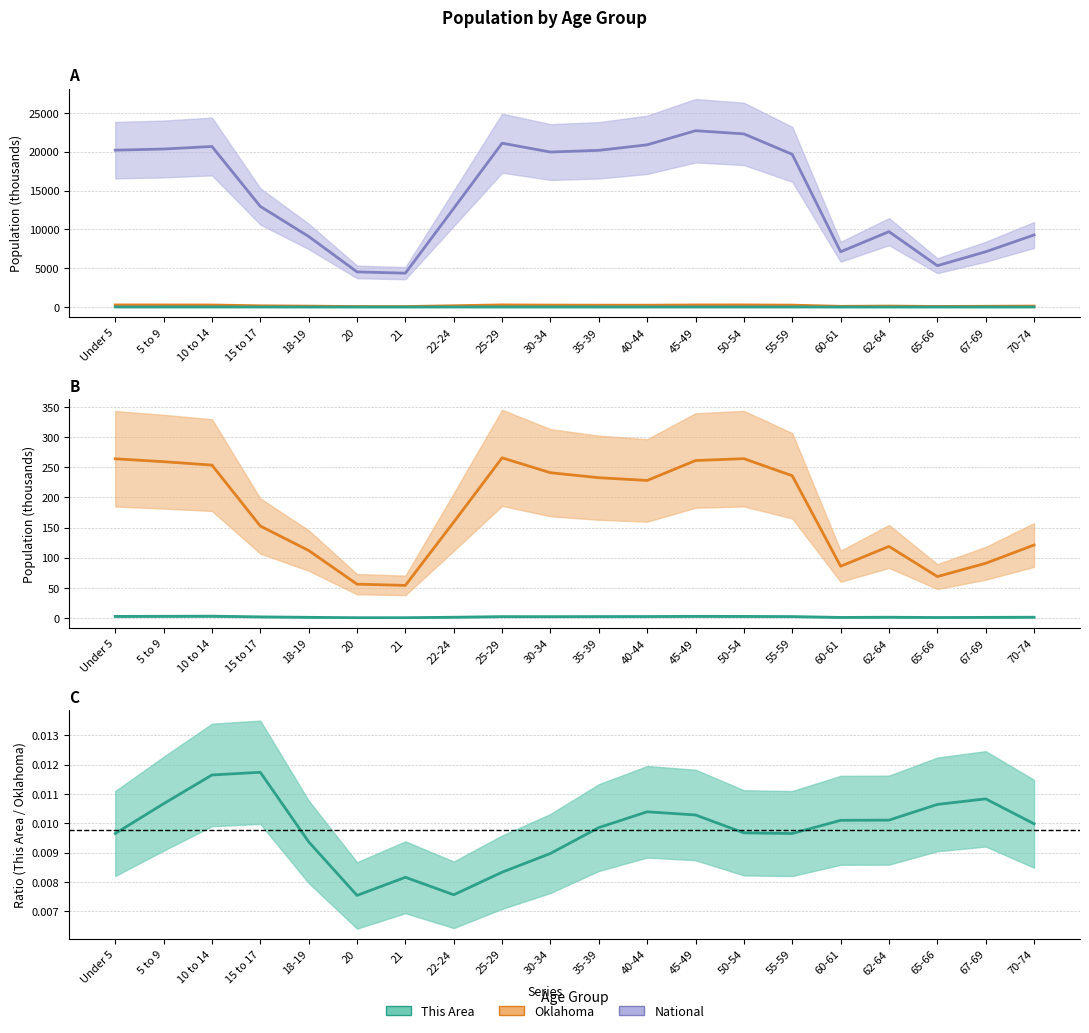

What is the difference between the This Area values at 65-66 and 5 to 9?

2.0